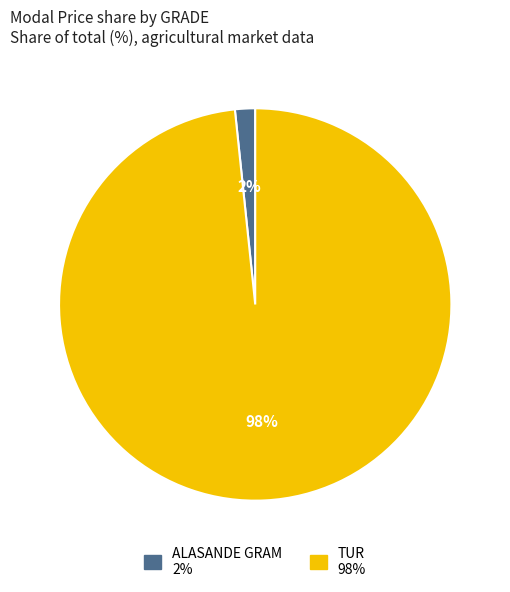

Rank the categories by value from highest to lowest.

TUR, ALASANDE GRAM